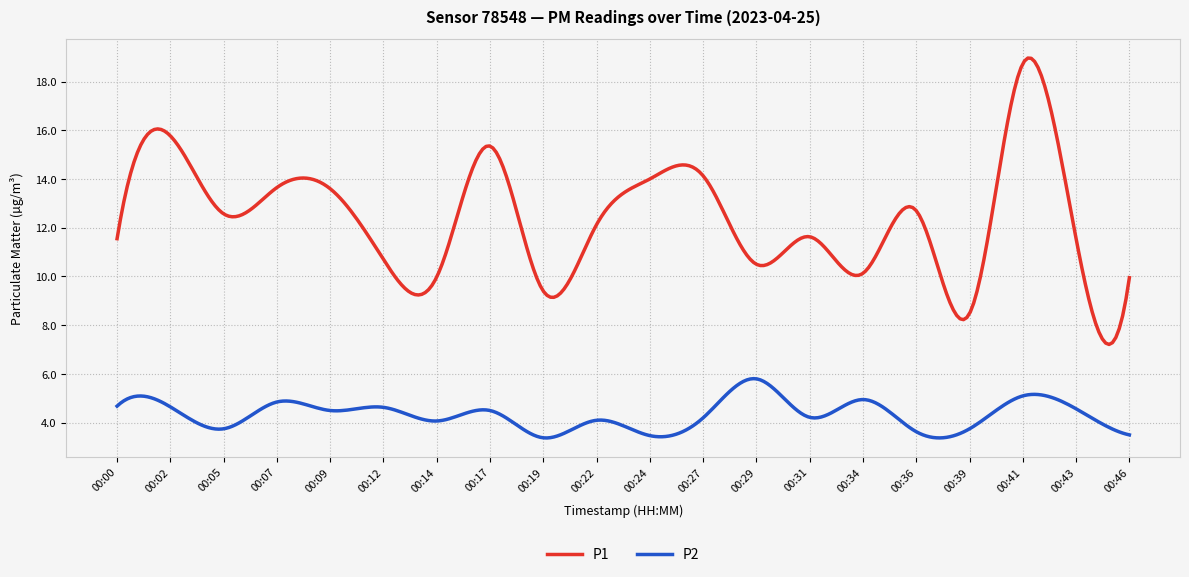

Which series has the widest spread of values?

P1